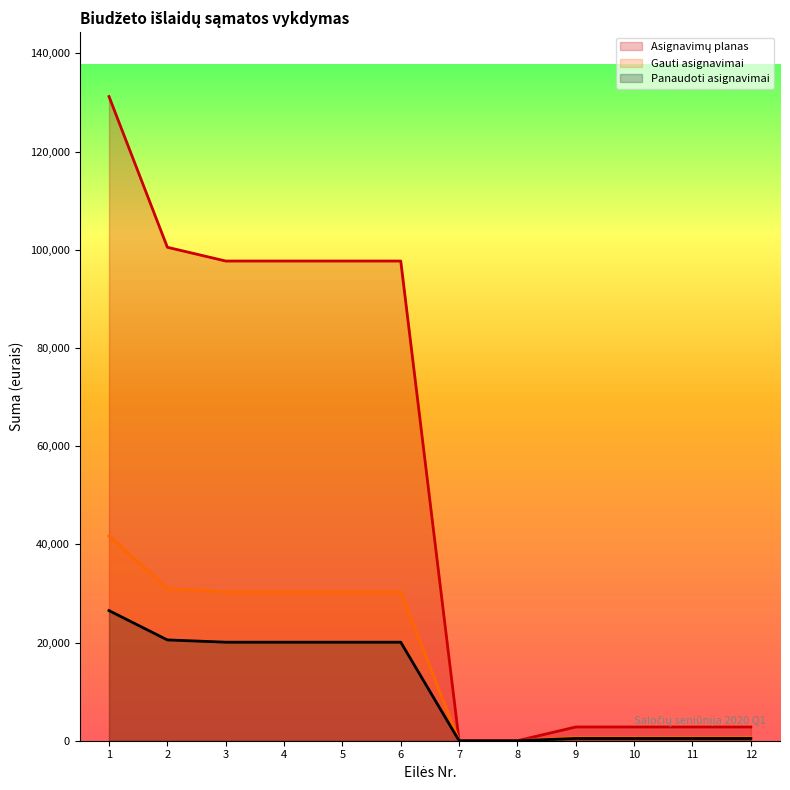

True or false: Panaudoti asignavimai and Asignavimų planas cross at least once.

False